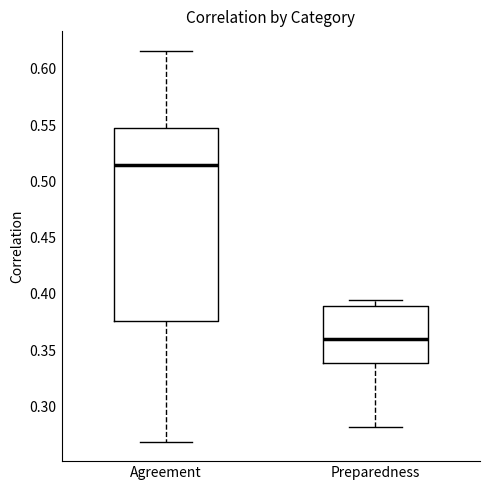

Which box's median line is the lowest?

Preparedness